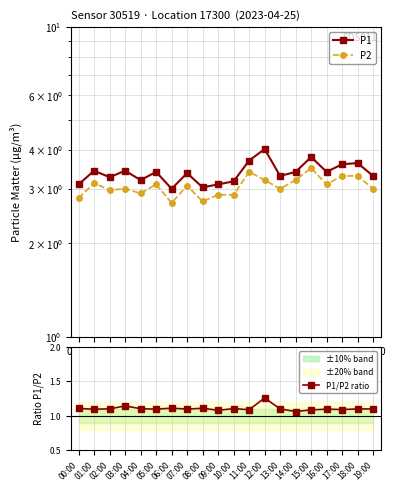

At which category does P1 reach its first local peak?

01:00